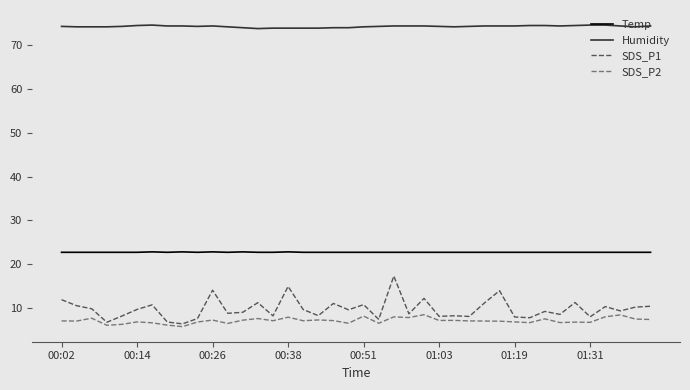

How many lines are shown in the chart?

4